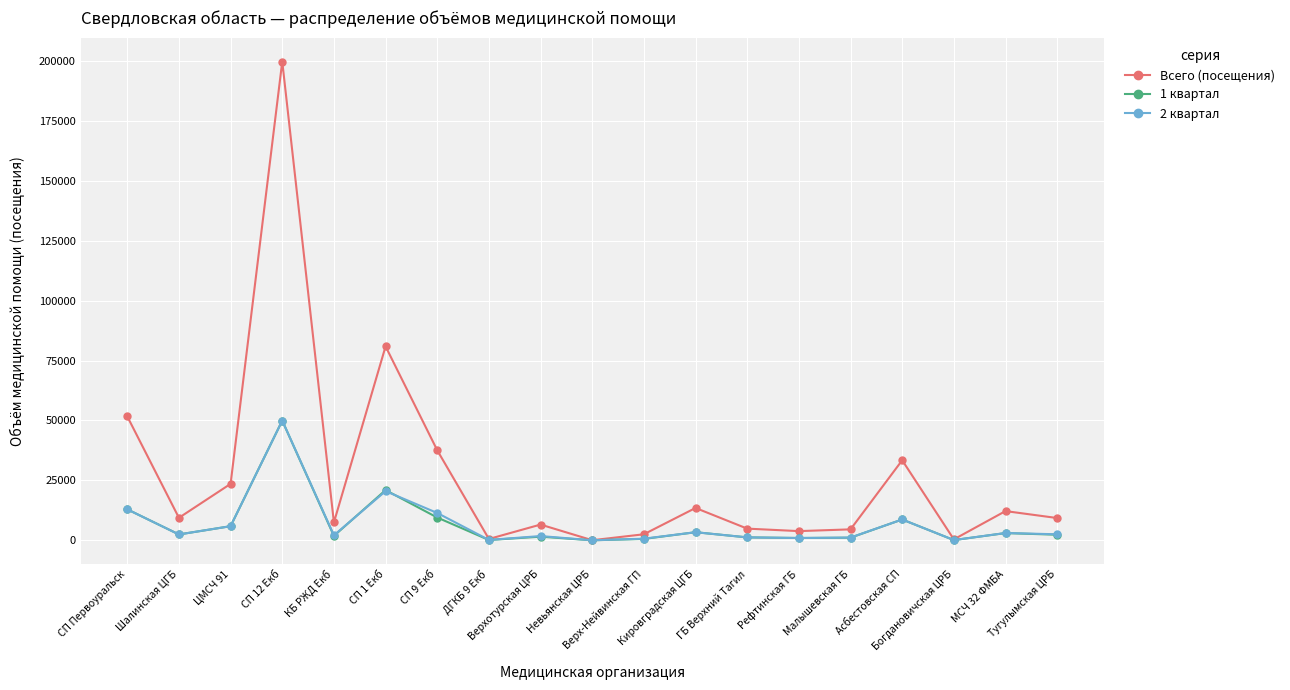

What is the average value of the 1 квартал series?

6656